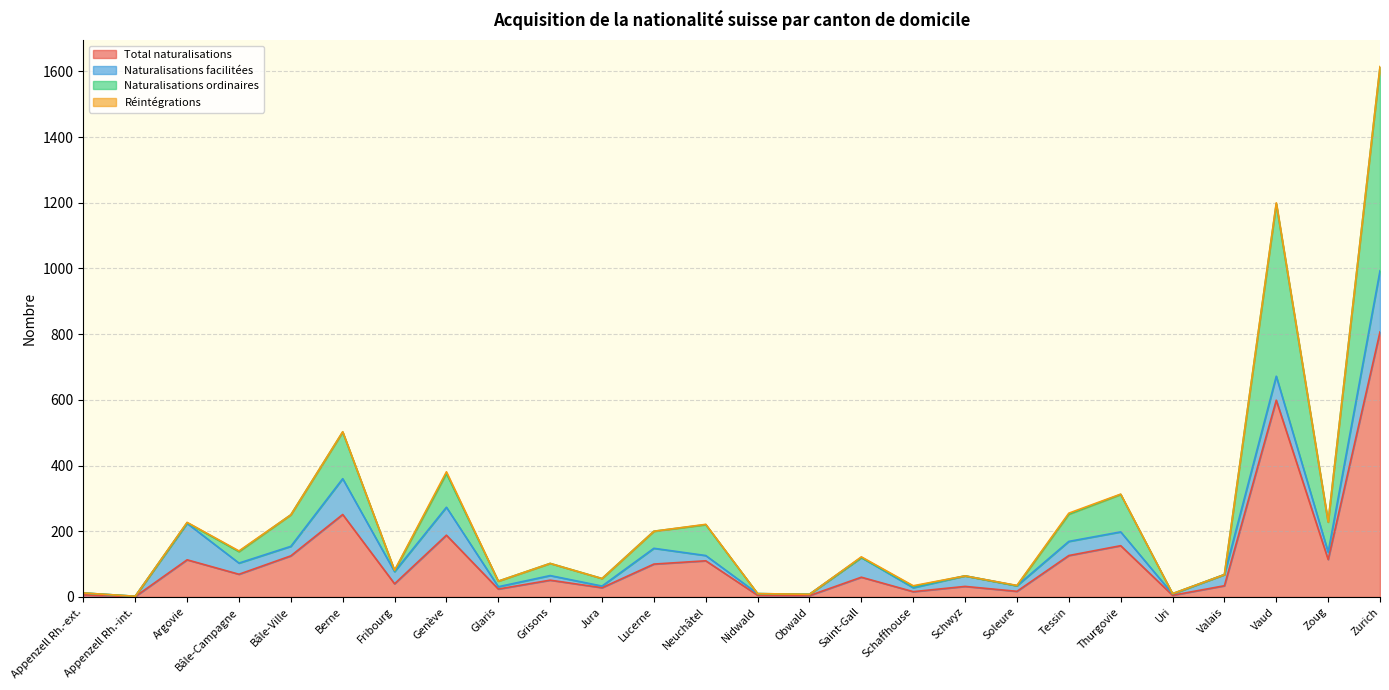

Does the chart display data point markers on the line(s)?

No